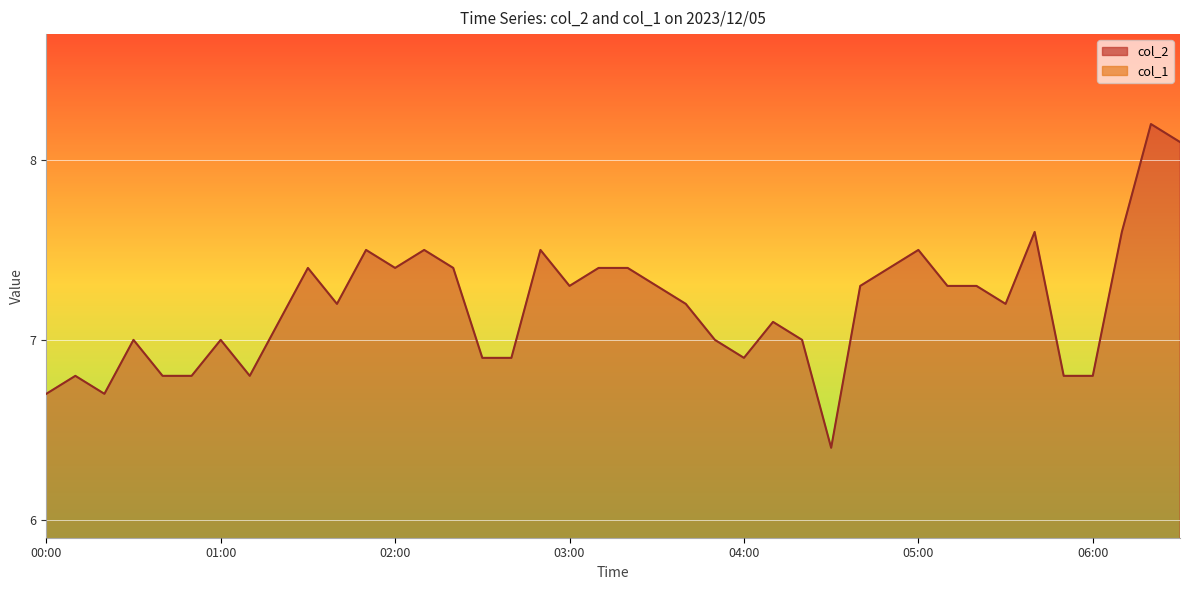

True or false: col_1 and col_2 cross at least once.

False